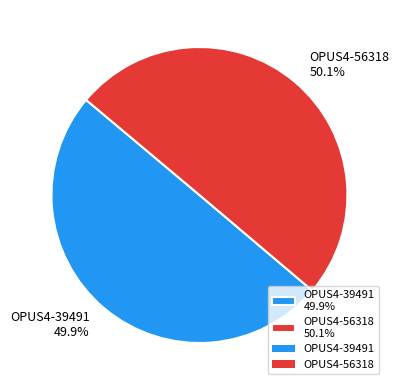

The OPUS4-56318 slice represents 65% of the pie. True or false?

False